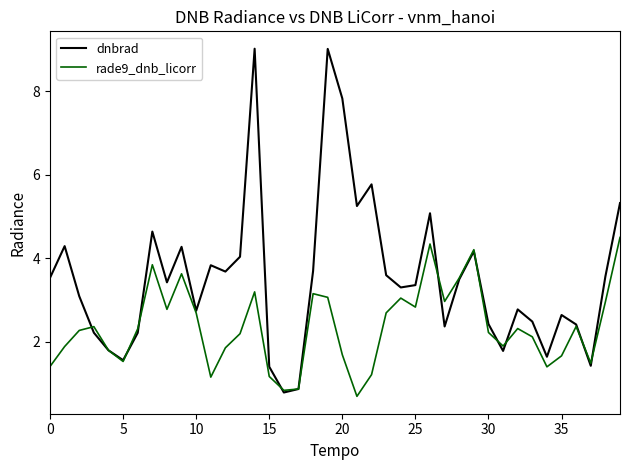

How many interior local peaks does the dnbrad series have?

11